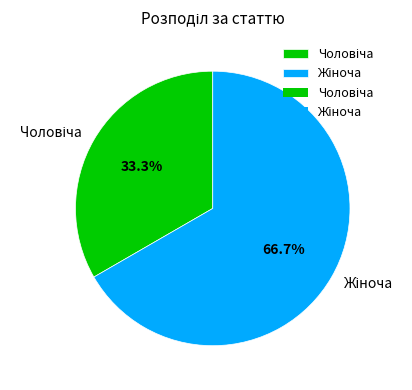

Is there any slice that represents more than half of the pie?

Yes